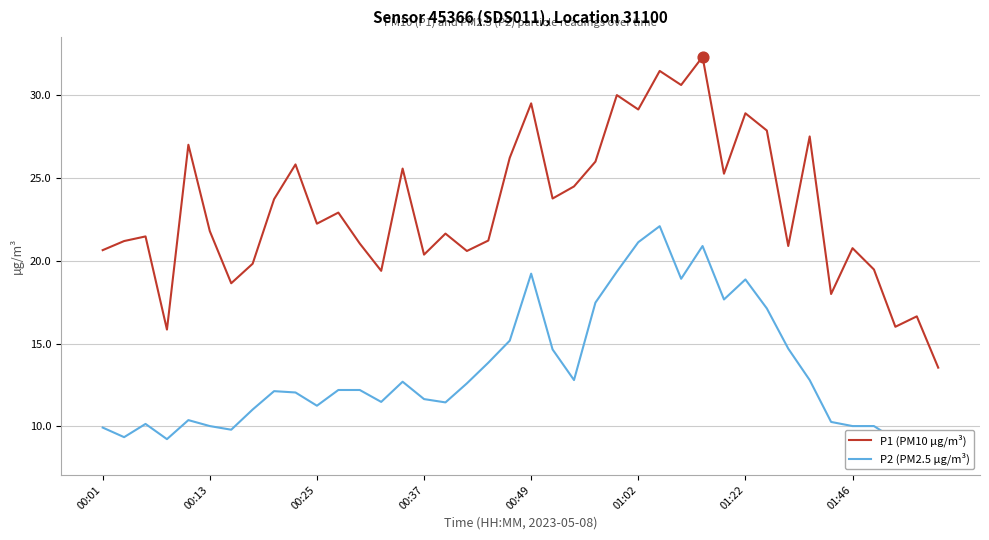

Which series has the widest spread of Y values?

P1 (PM10 µg/m³)